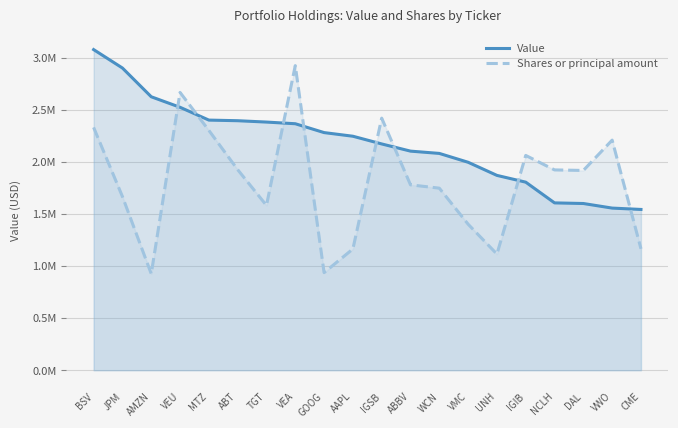

How many values in the Shares or principal amount series are below 1918425?

10